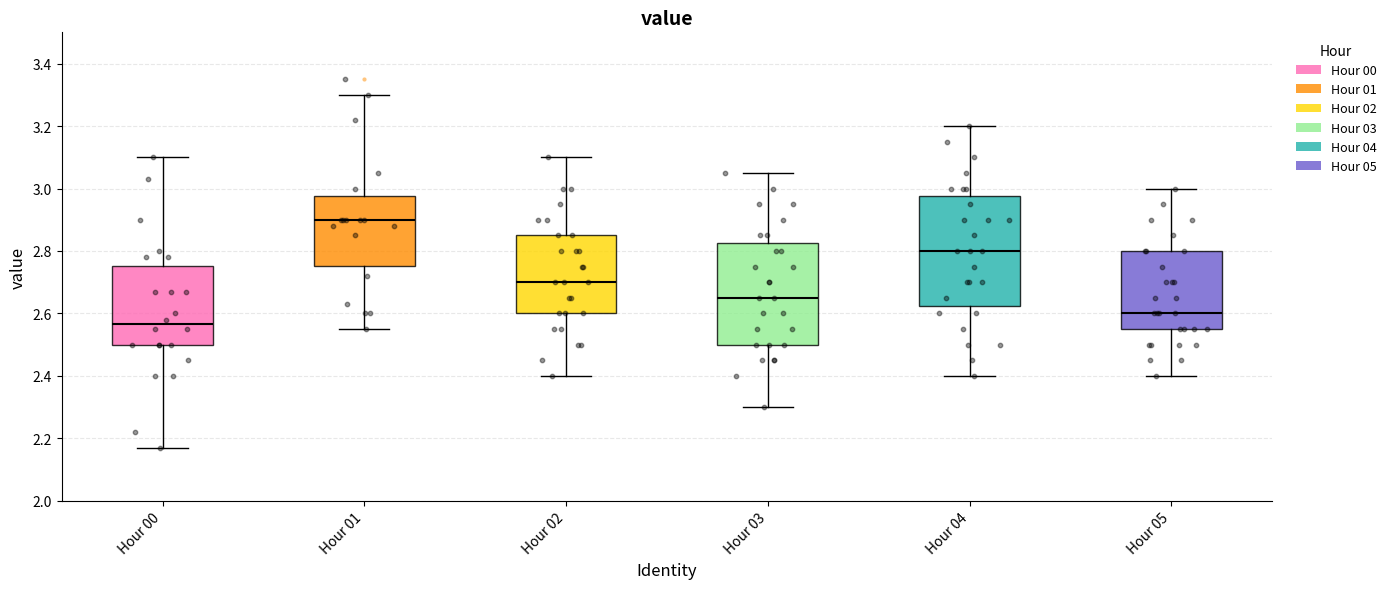

Reading left to right, read every box against the y-axis: the position of its median line, the range the box covers, and the ends of its whiskers. The values are not printed on the chart, so give them approximately, as read against the axis.

Hour 00: median 2.56, box 2.50 to 2.76, whiskers 2.18 to 3.10
Hour 01: median 2.90, box 2.76 to 2.98, whiskers 2.56 to 3.30
Hour 02: median 2.70, box 2.60 to 2.86, whiskers 2.40 to 3.10
Hour 03: median 2.66, box 2.50 to 2.82, whiskers 2.30 to 3.06
Hour 04: median 2.80, box 2.62 to 2.98, whiskers 2.40 to 3.20
Hour 05: median 2.60, box 2.56 to 2.80, whiskers 2.40 to 3.00